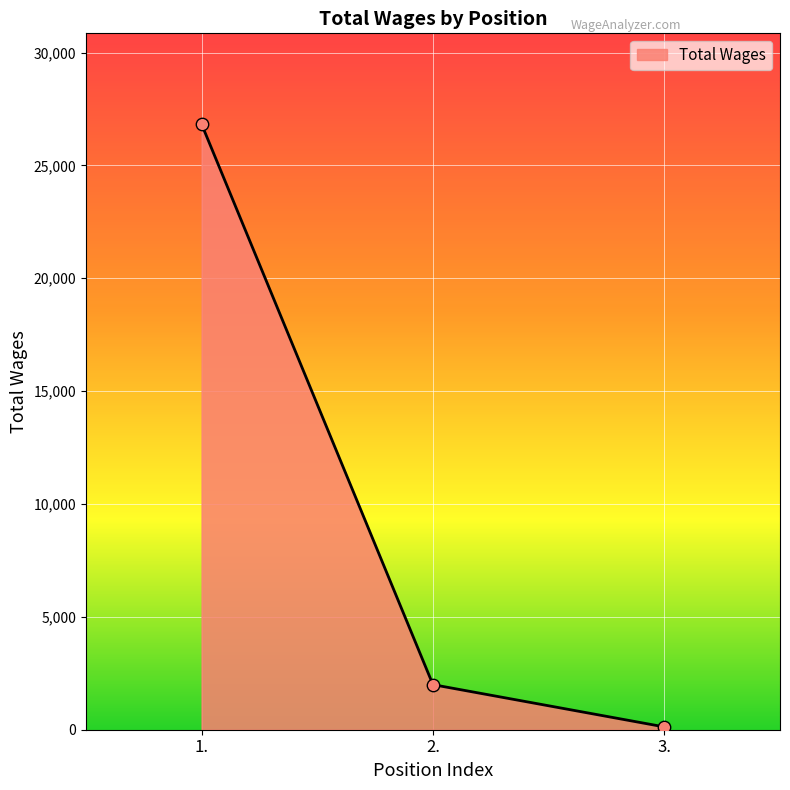

Approximately how many times larger is the value at 2. compared to 3.?

16.0